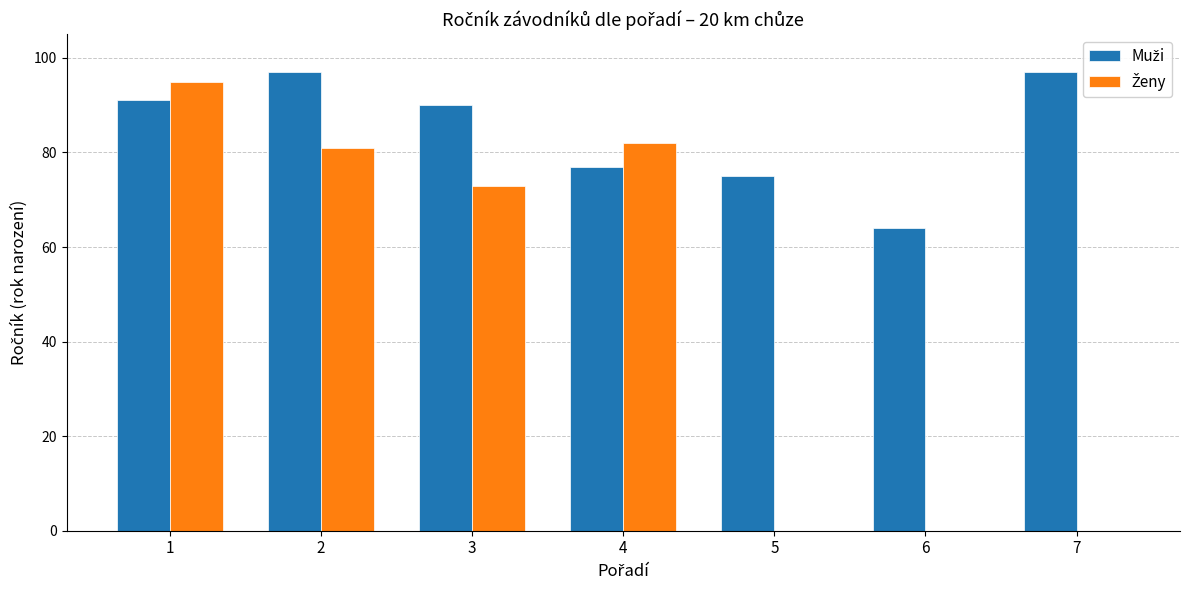

What is the total value across all series at 5?

75